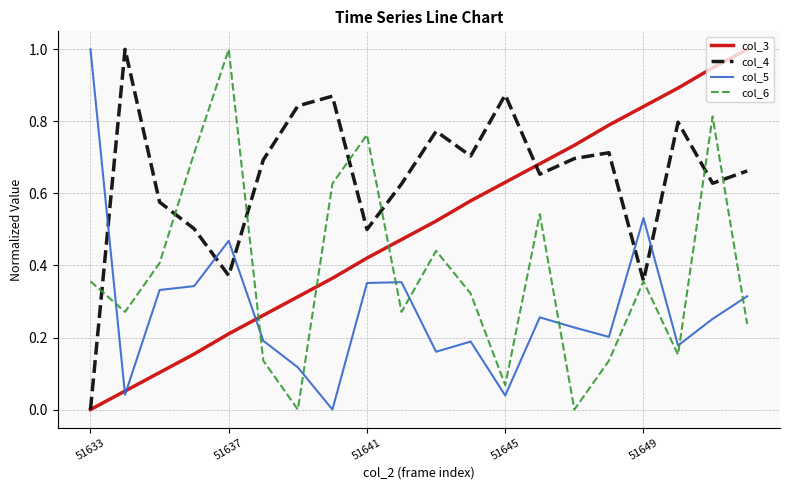

Rank the series by their average value, from lowest to highest.

col_5, col_6, col_3, col_4